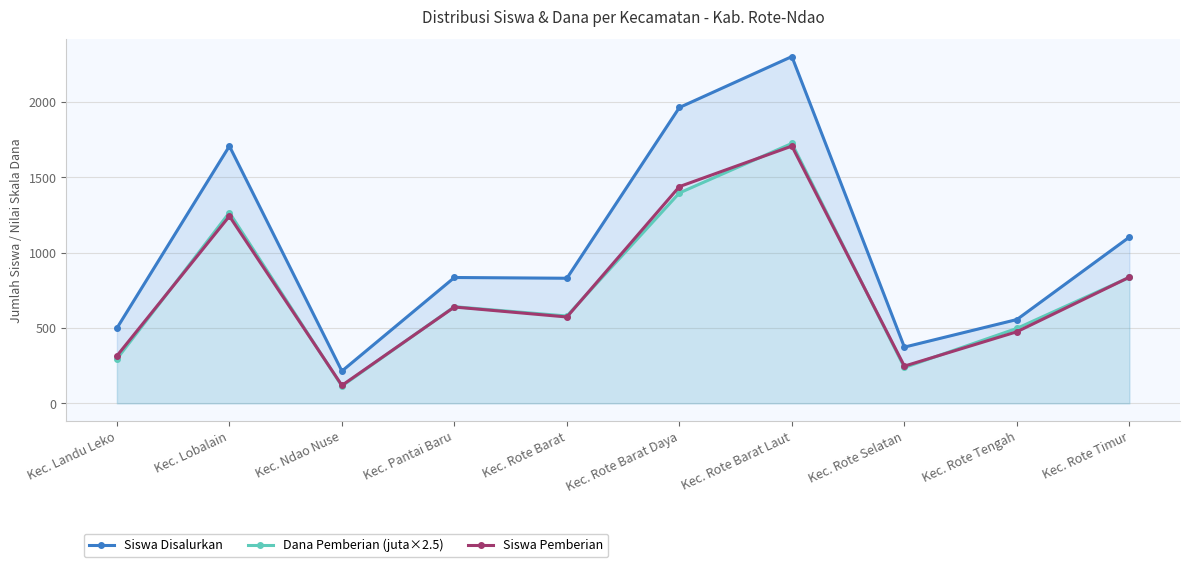

Between Kec. Landu Leko and Kec. Rote Tengah, which series saw the biggest shift?

Dana Pemberian (juta×2.5)